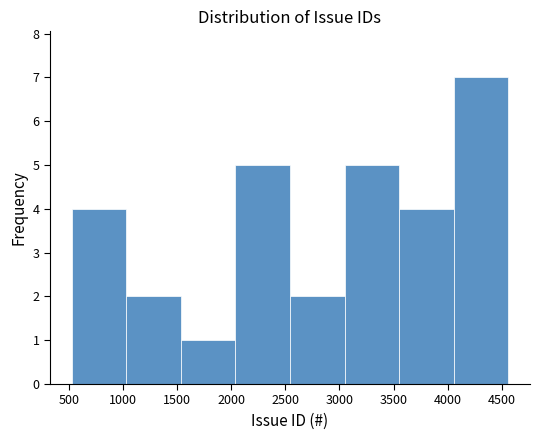

How tall is the bar that spans 2550 to 3050 on the x-axis? Neither the bar edges nor the heights are printed on the chart, so give them approximately, as read against the axes.

2